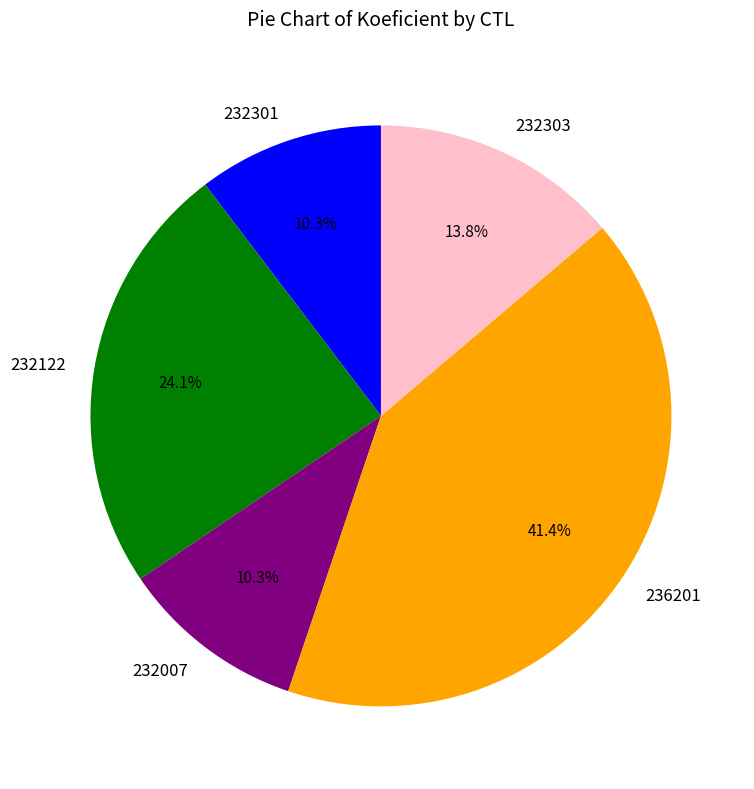

What is the largest slice in the pie chart?

236201